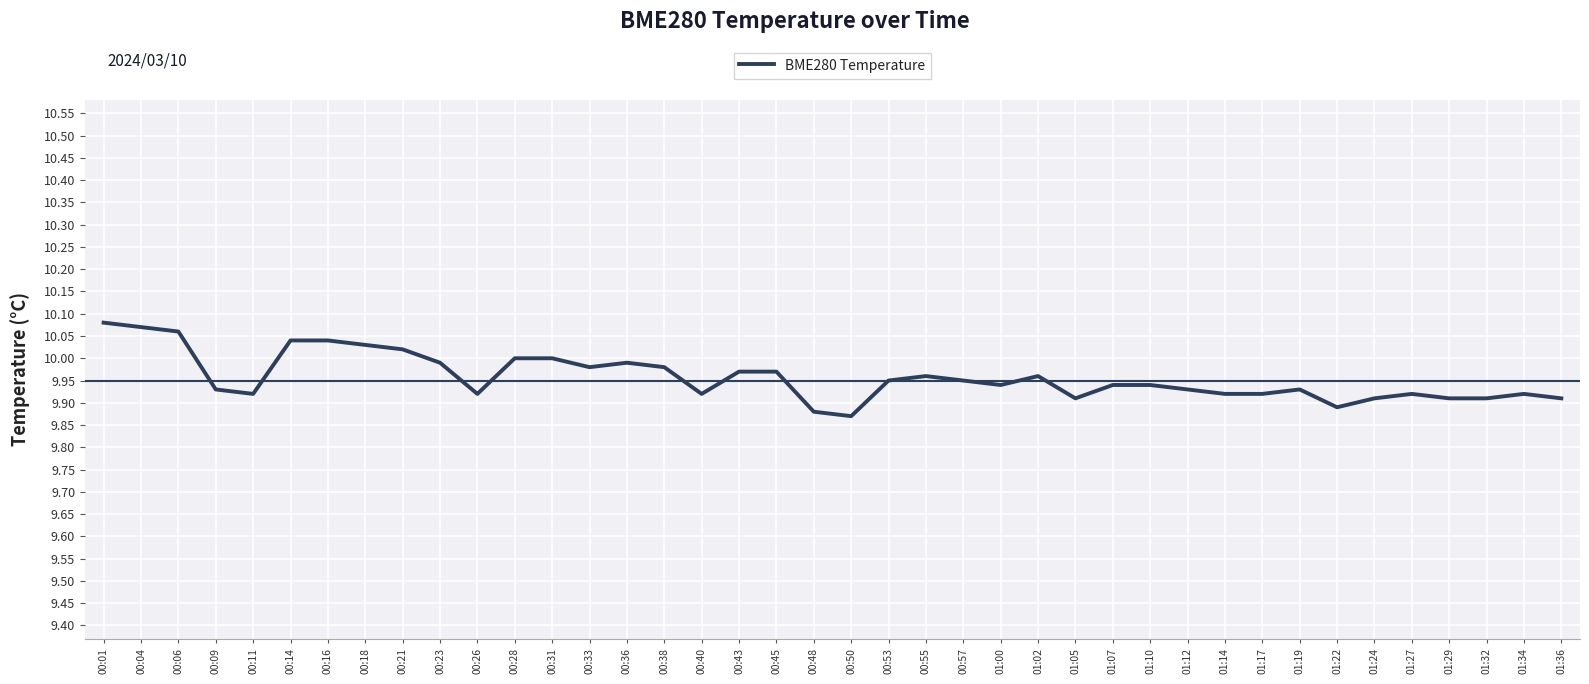

The chart shows a value of 4.3 at 00:50. True or false?

False